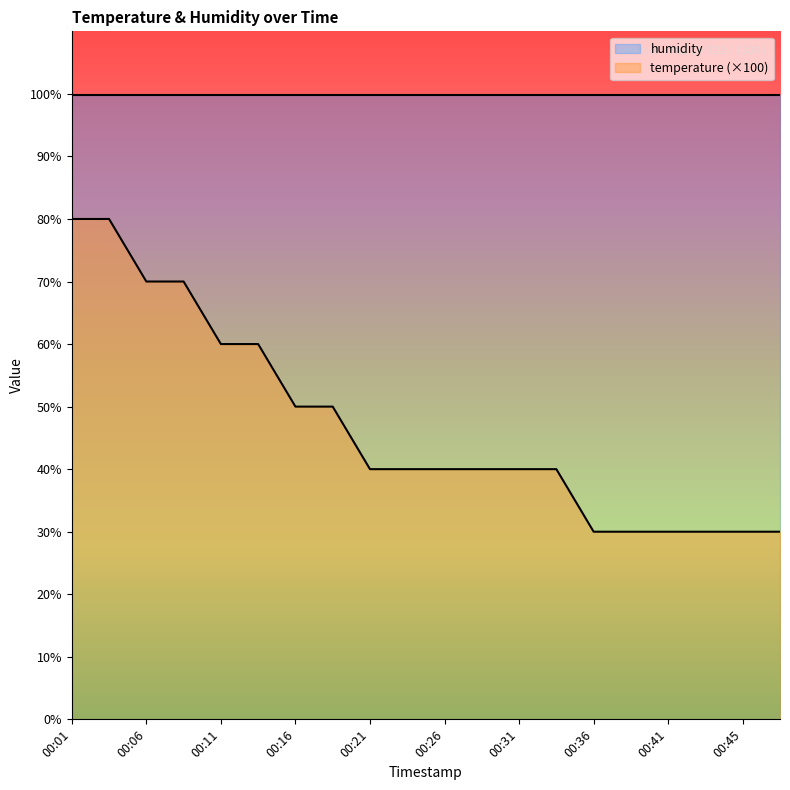

True or false: there are more than 2 points higher than both neighbors.

False